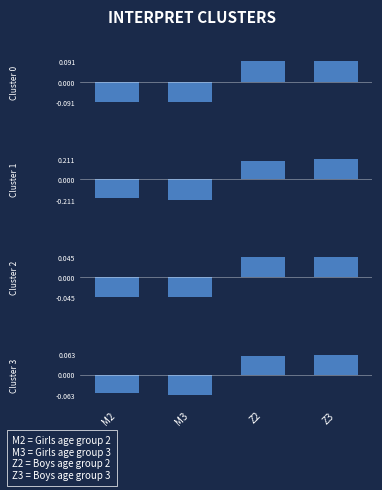

What position from the left is M3?

2